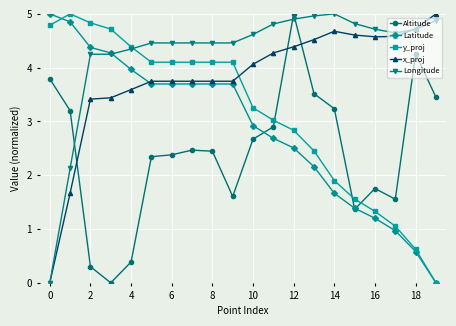

What is the average value of the Altitude series?

2.4